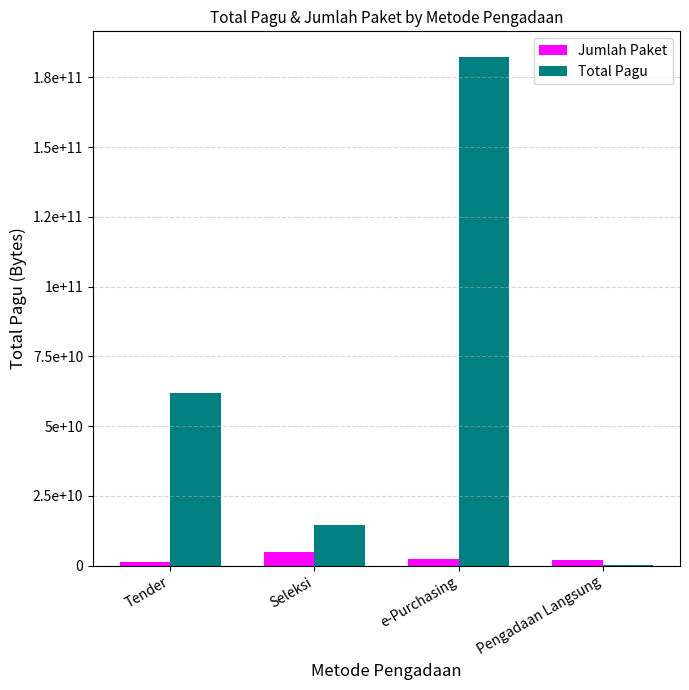

Are the bars grouped side by side (vs. stacked)?

Yes